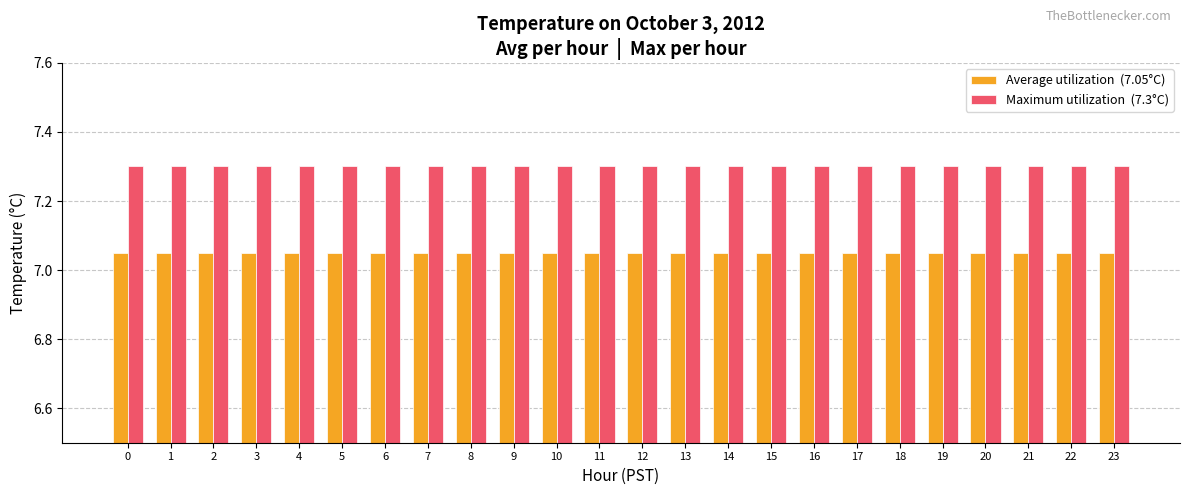

How many bars are there in total?

48